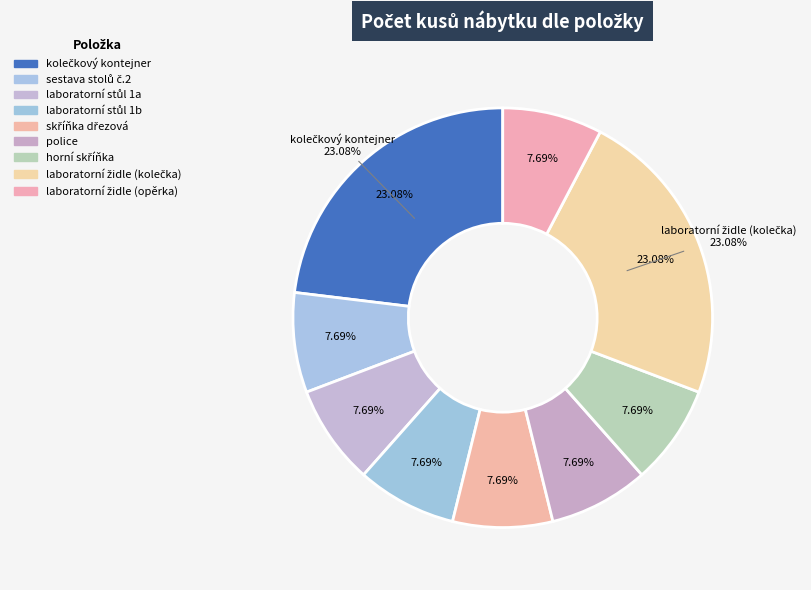

What is the total percentage of kolečkový kontejner and laboratorní židle (opěrka)?

30.8%